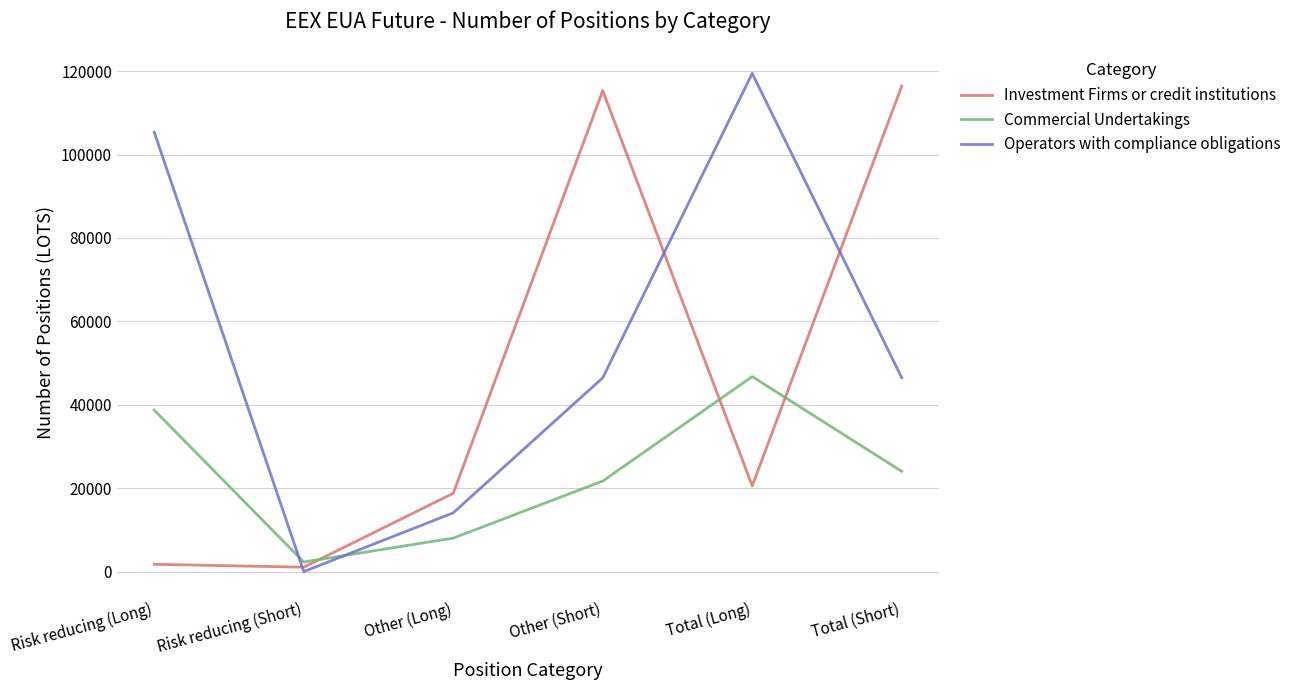

The Investment Firms or credit institutions series shows 20562 at Total (Long). True or false?

True